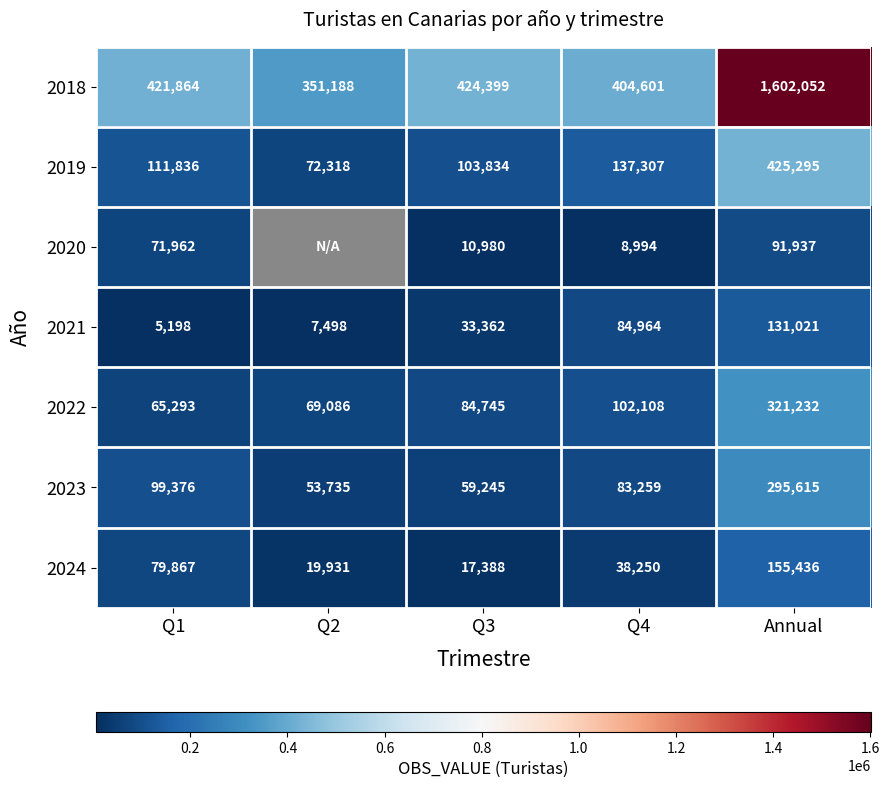

Between Q1 and Q3, which is larger?

Q3